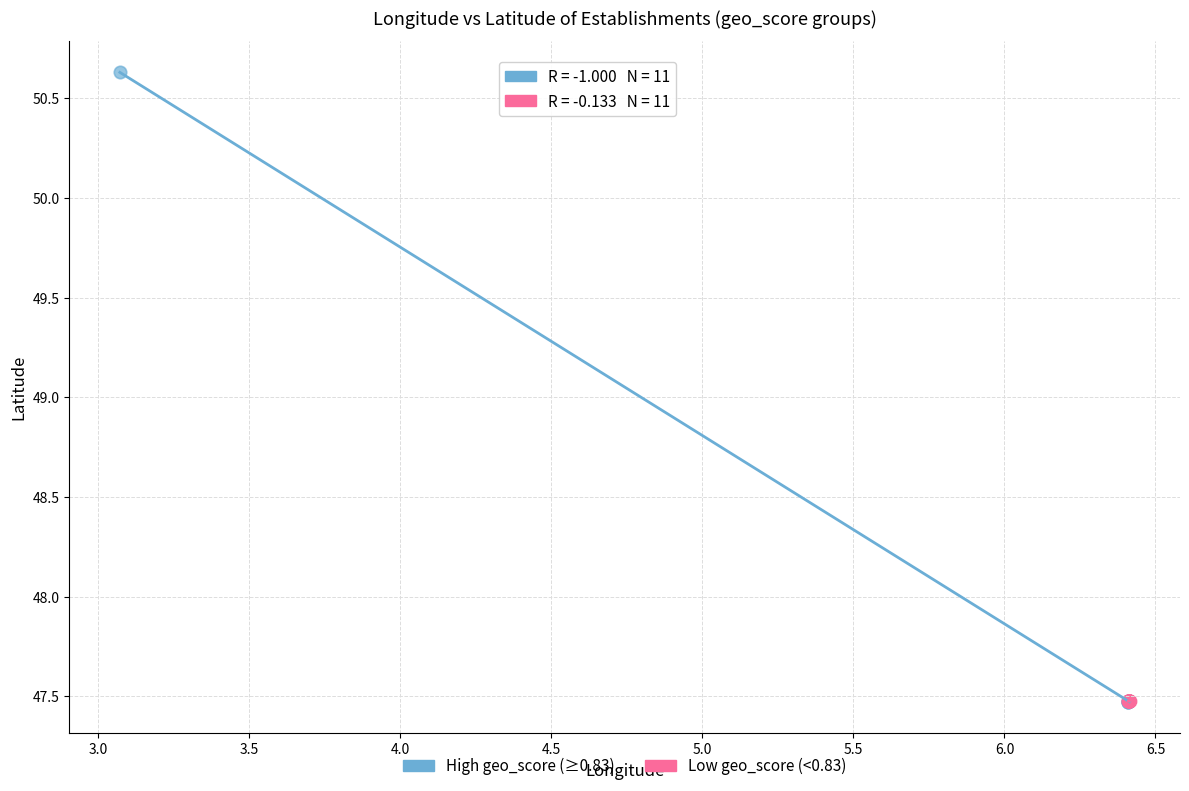

Which series has the widest spread of Y values?

High geo_score (≥0.83)